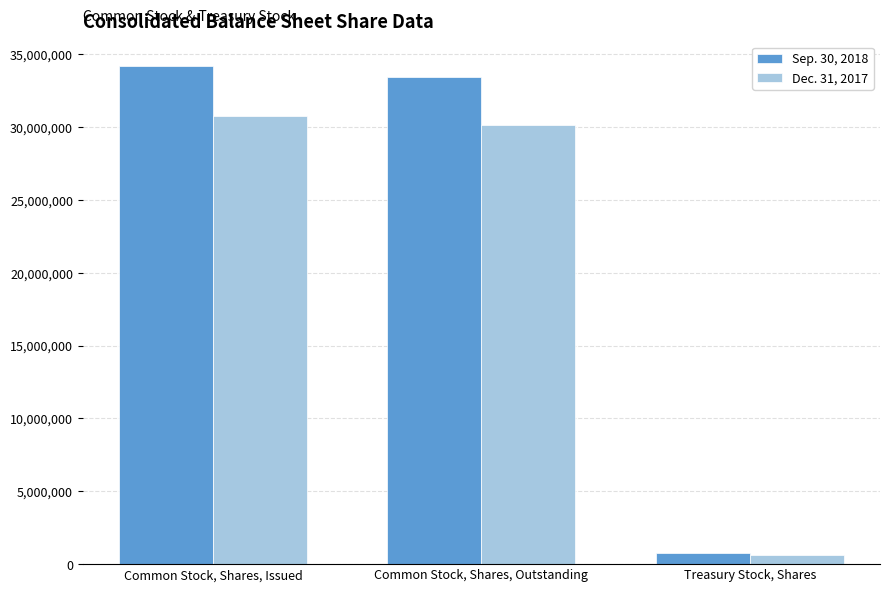

The value of Sep. 30, 2018 at Common Stock, Shares, Issued is 47099621. True or false?

False